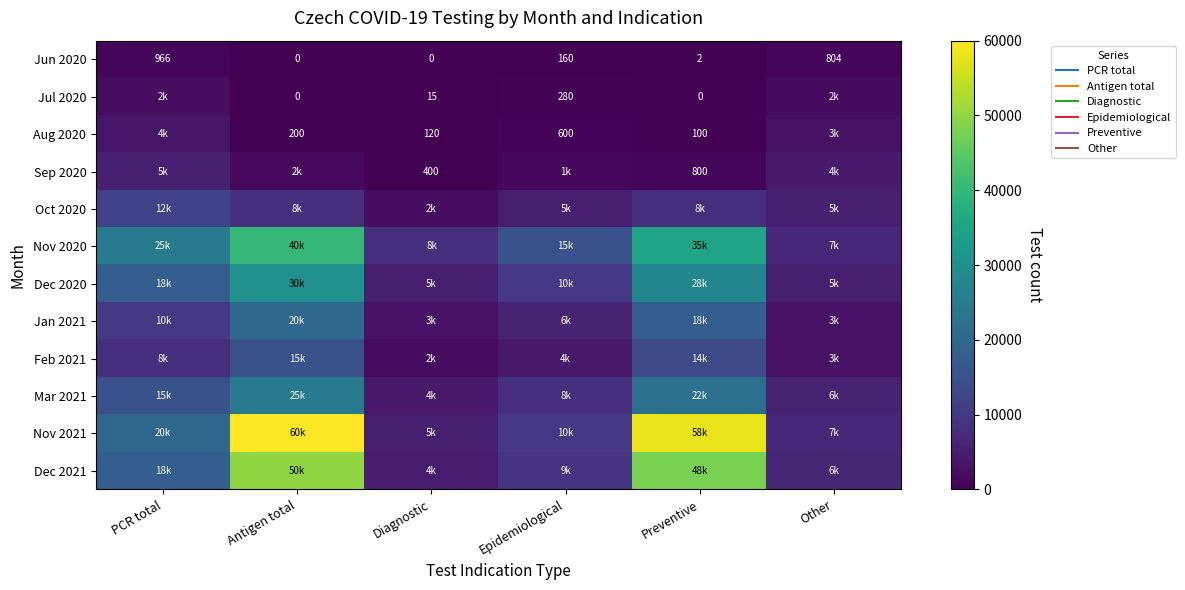

Is the value of Nov 2021 at Other greater than the value of Jun 2020 at Other?

Yes